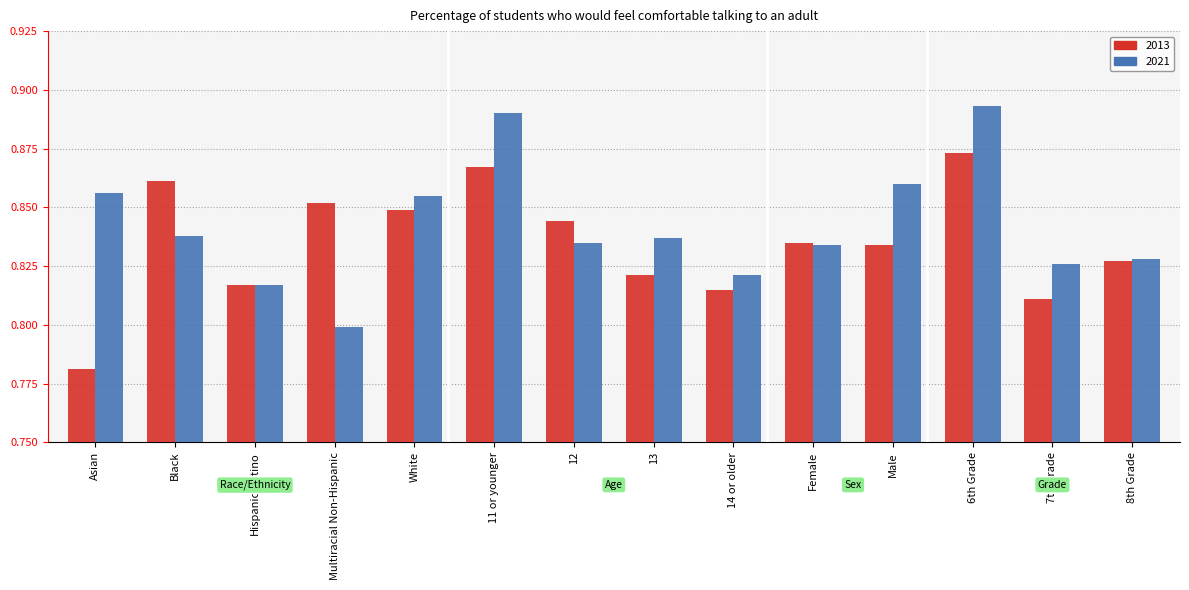

True or false: 2021 has a value of 0.8 at 12.

True